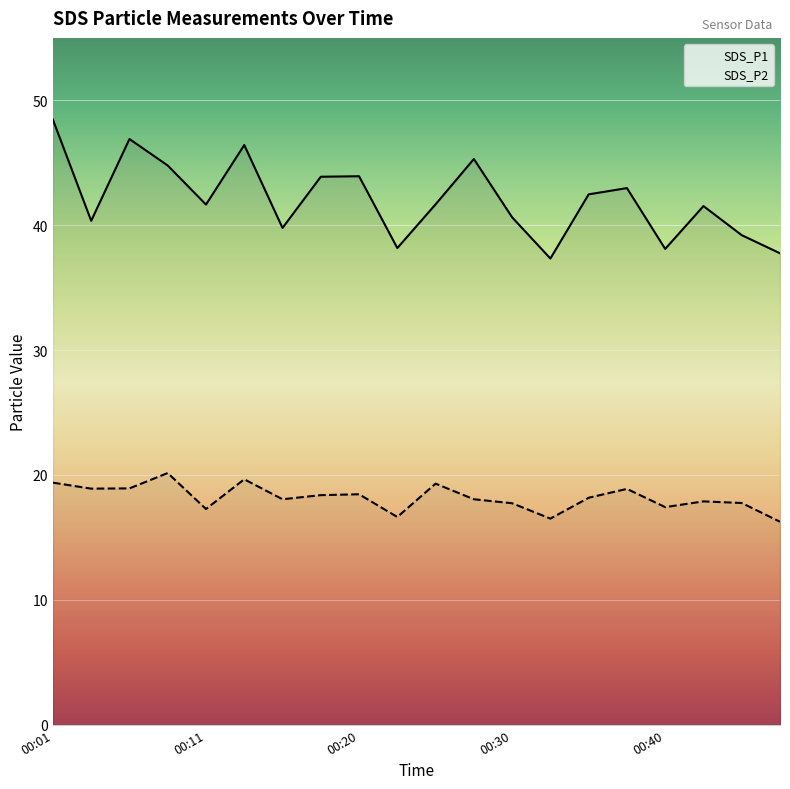

What is the difference between the SDS_P1 values at 17 and 7?

2.4